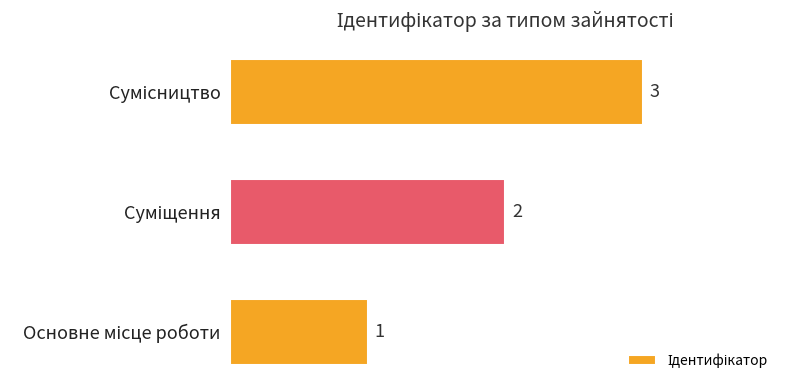

Does the chart contain stacked bars?

No